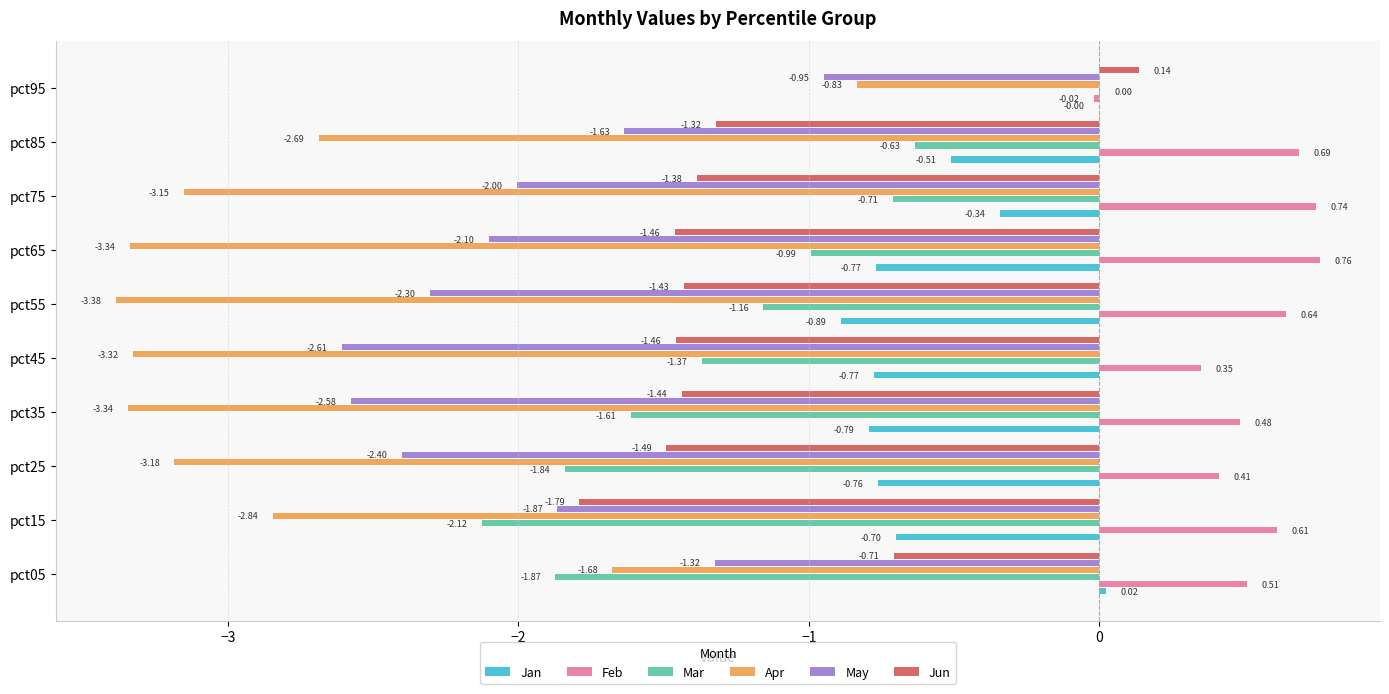

What is the total value across all series at pct25?

-9.3